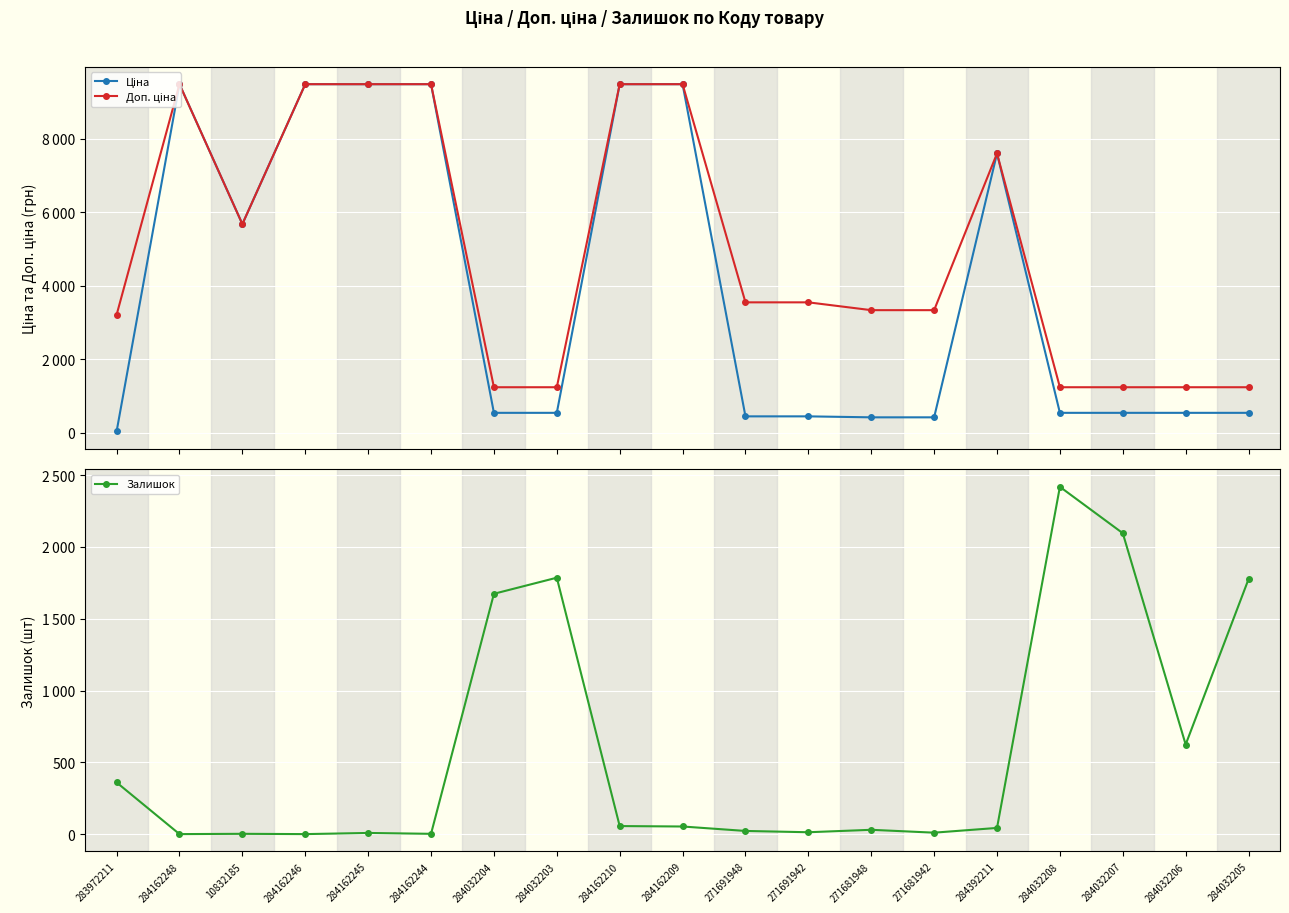

What is the sum of the Залишок values at 271691948 and 284032208?

2441.0